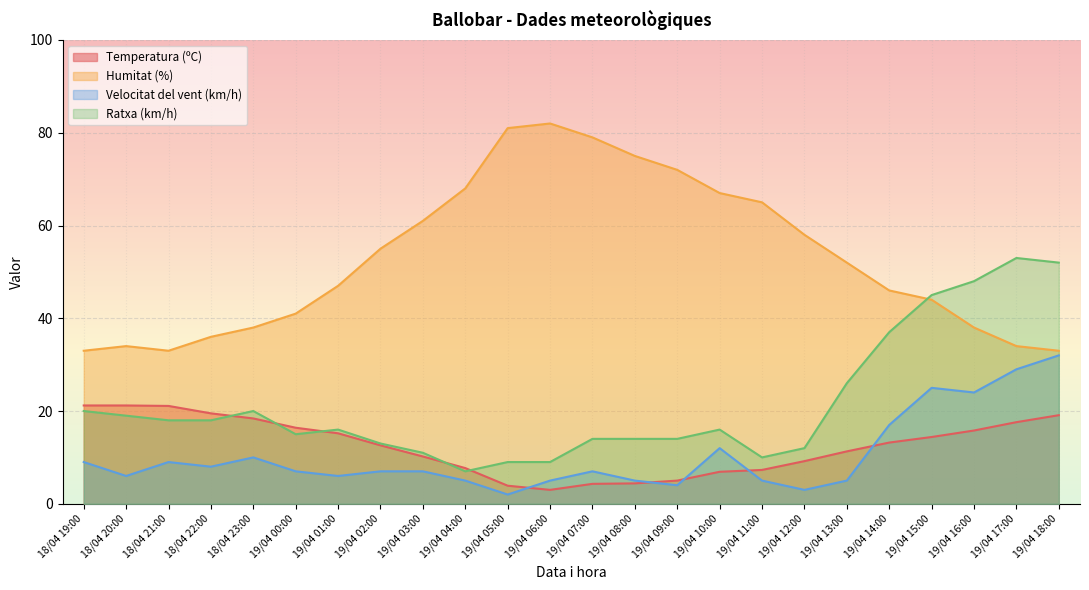

True or false: Ratxa (km/h) and Velocitat del vent (km/h) intersect in this chart.

False